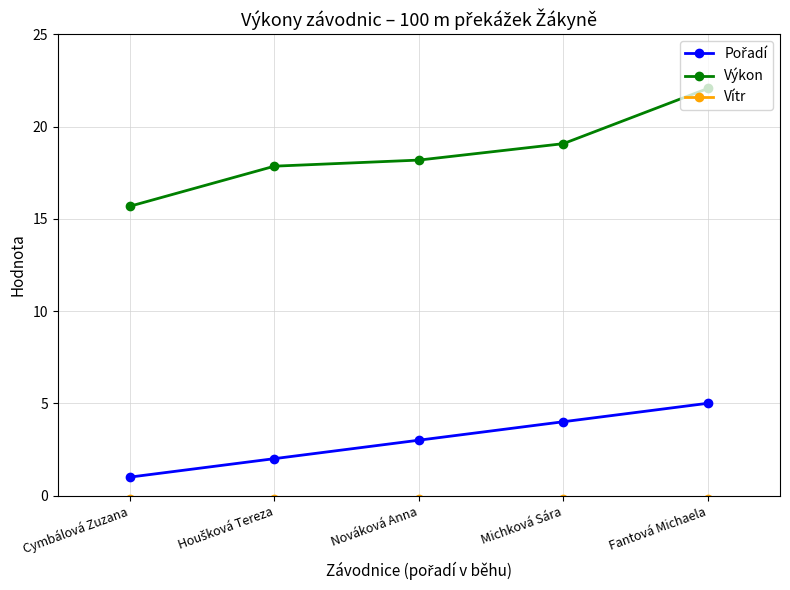

What is the difference between the maximum and second lowest values in the Výkon series?

4.2